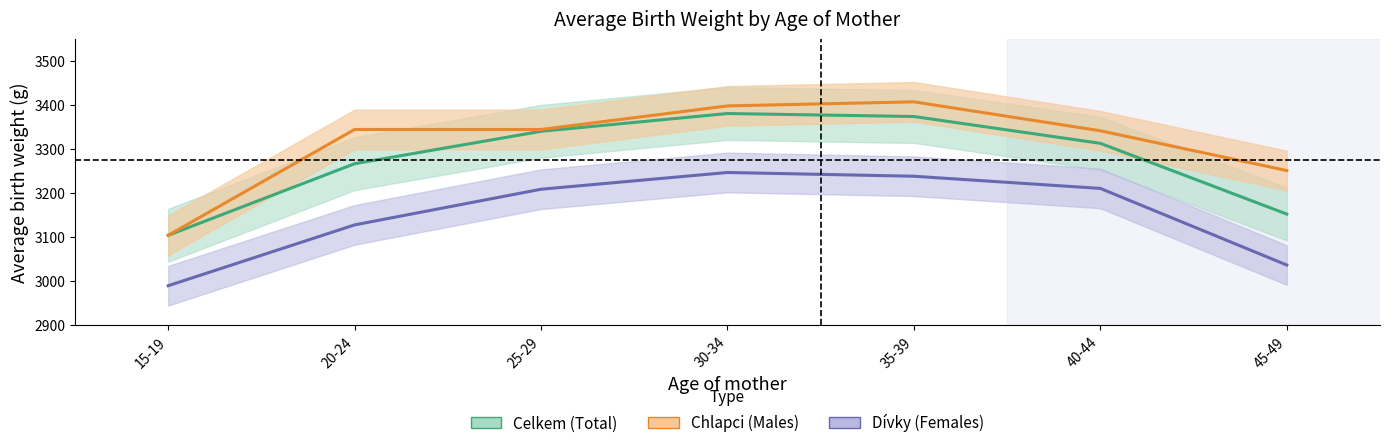

Which series has the largest total across all categories?

Chlapci